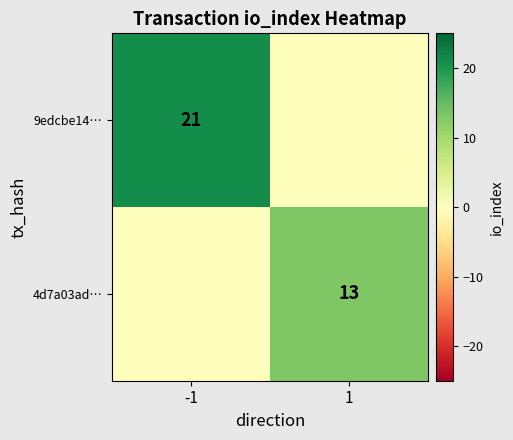

How many data points does each series have?

2